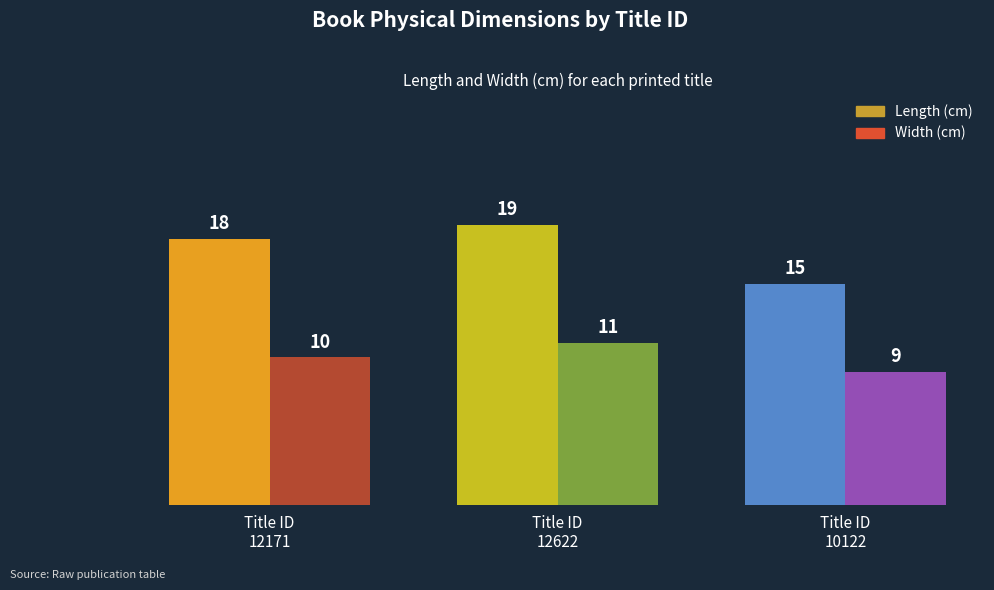

How many bars are there in each group?

2